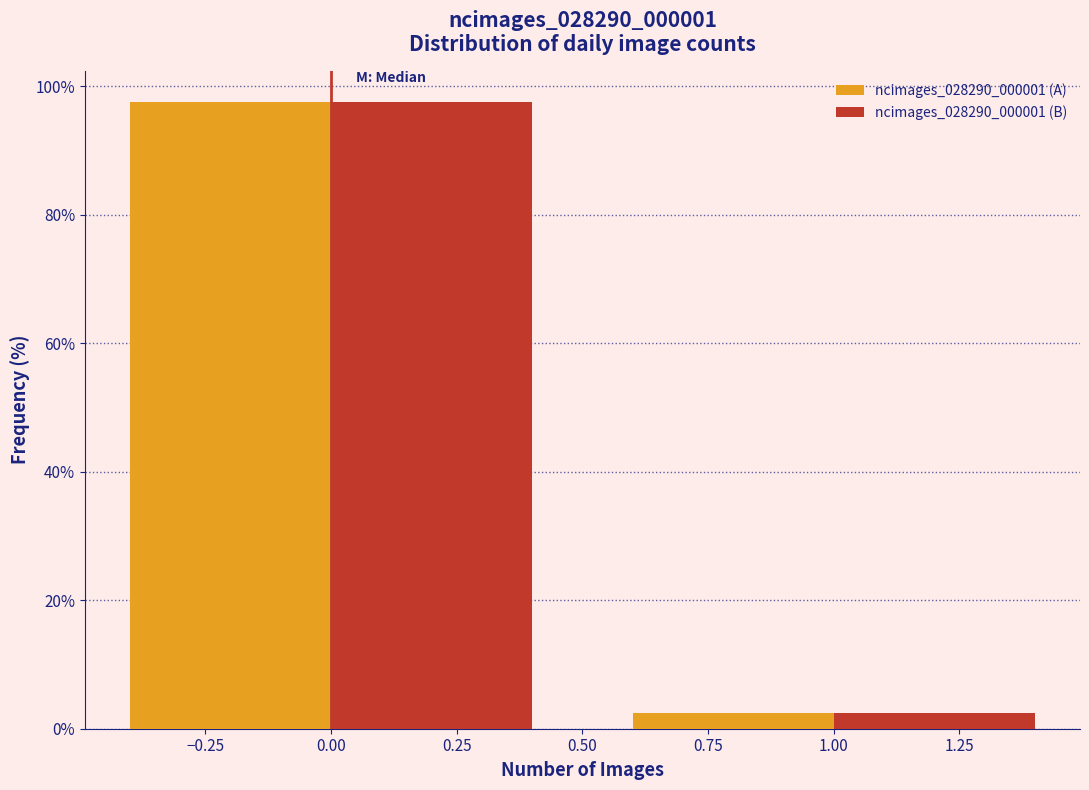

What is the height of the ncimages_028290_000001 (A) bar covering -0.5 to 0.5 on the x-axis? The values are not printed on the chart, so give them approximately, as read against the axis.

98